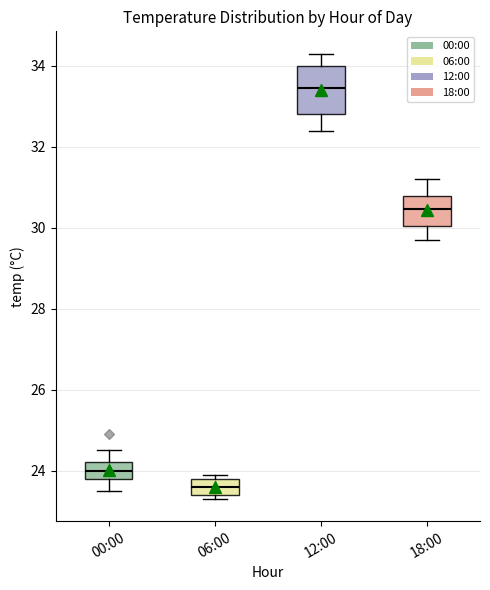

Which box has the highest median line?

12:00